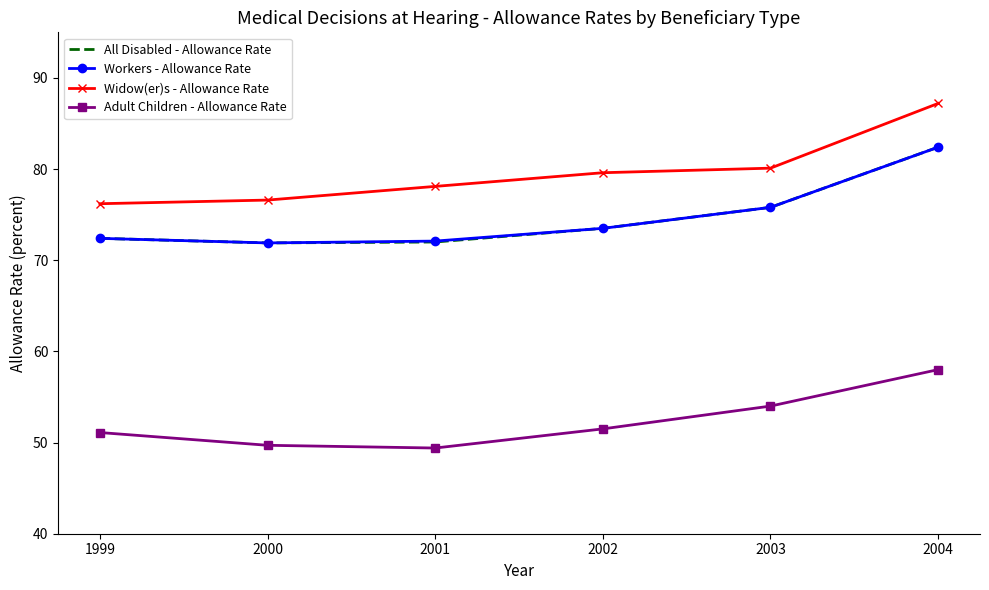

True or false: Adult Children - Allowance Rate and Workers - Allowance Rate intersect in this chart.

False